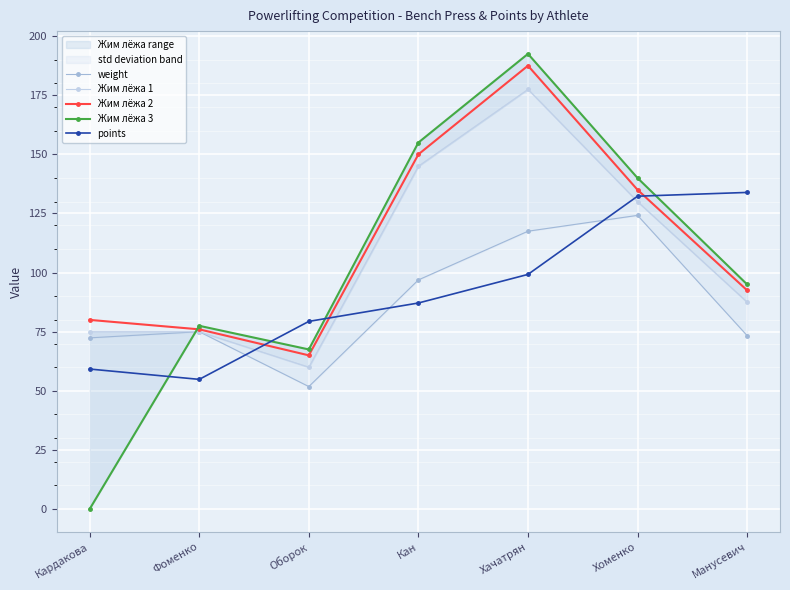

What is the value of the Жим лёжа 3 point at the 2nd from the left?

77.5